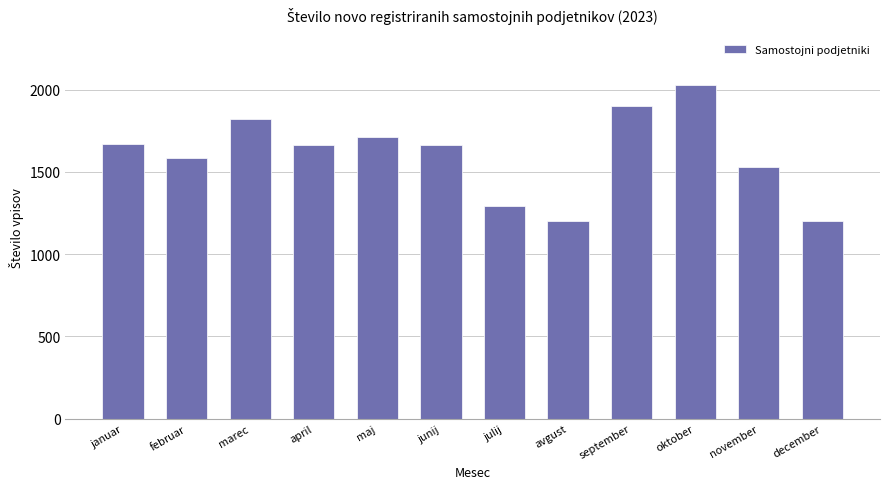

How many categories are shown in the chart?

12